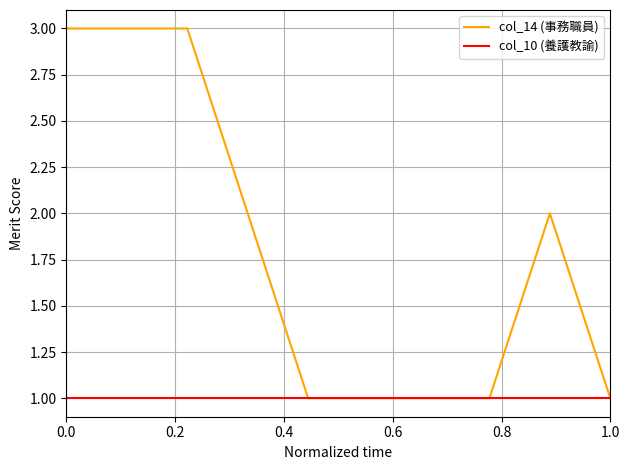

Rank the series by their maximum value, from lowest to highest.

col_10 (養護教諭), col_14 (事務職員)